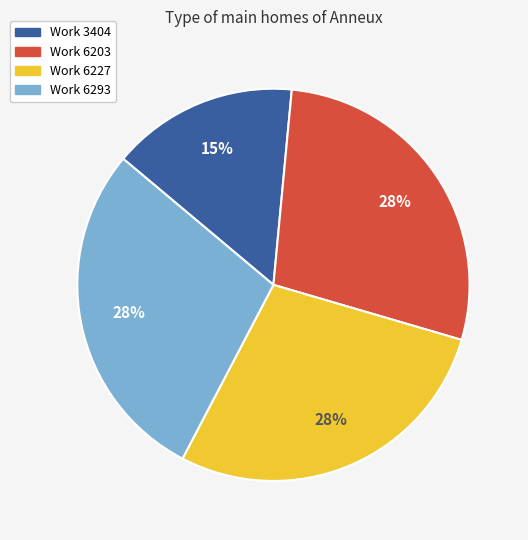

Does Work 6293 represent more than half of the total?

No